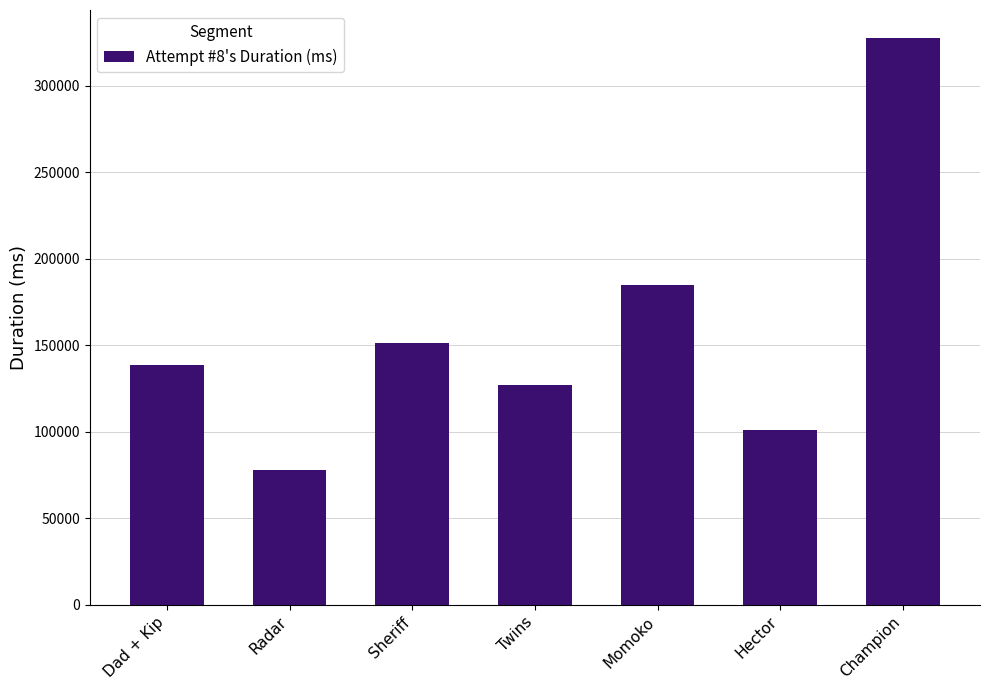

Rank the categories by value from highest to lowest.

Champion, Momoko, Sheriff, Dad + Kip, Twins, Hector, Radar